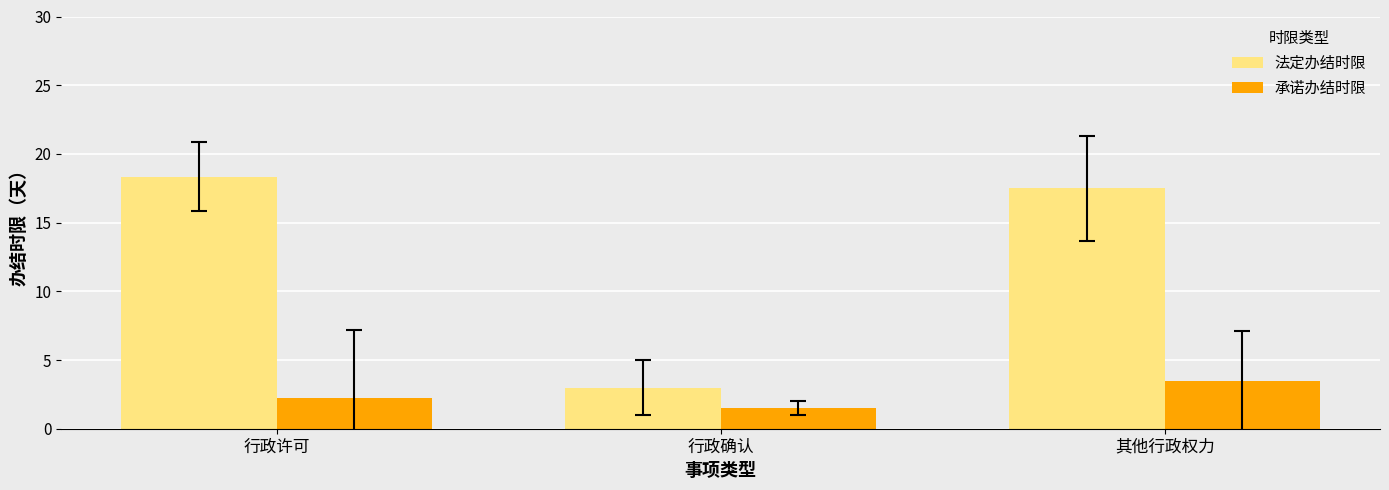

What is the maximum value for 承诺办结时限?

3.5